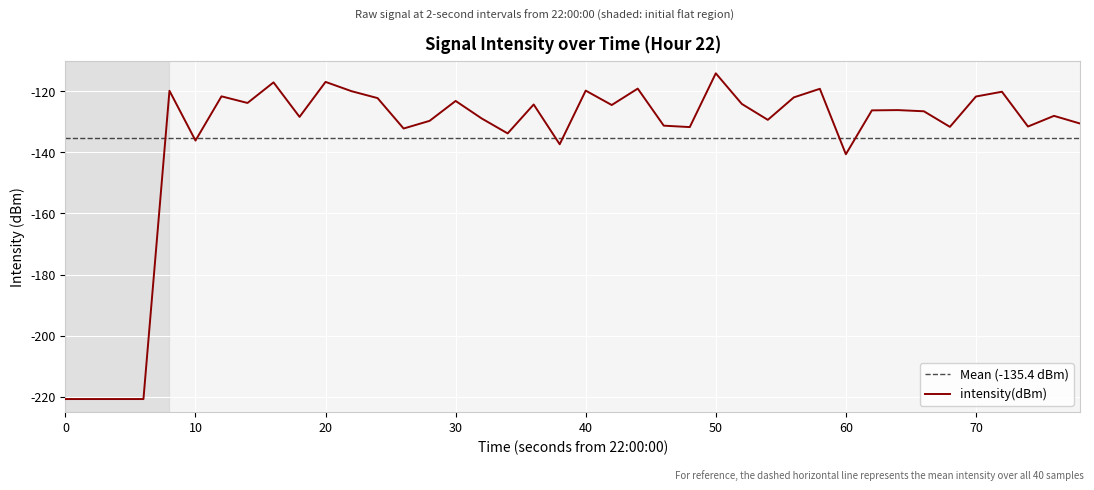

The value of intensity(dBm) at 50 is -54.2. True or false?

False